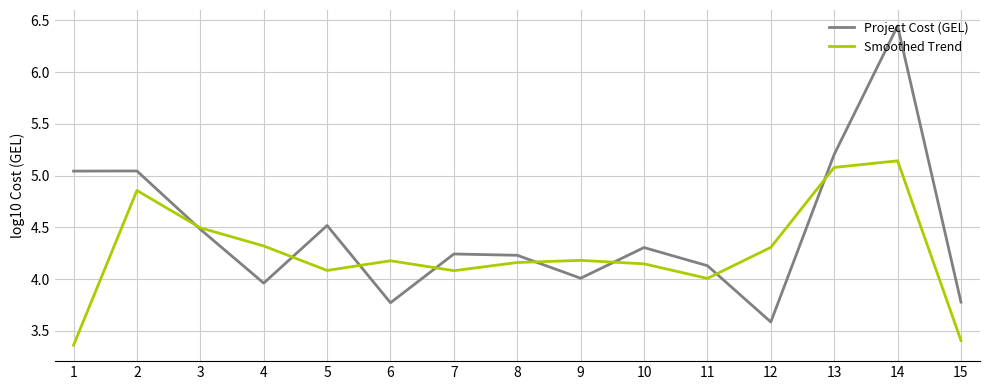

Rank the series by their average value, from lowest to highest.

Smoothed Trend, Project Cost (GEL)